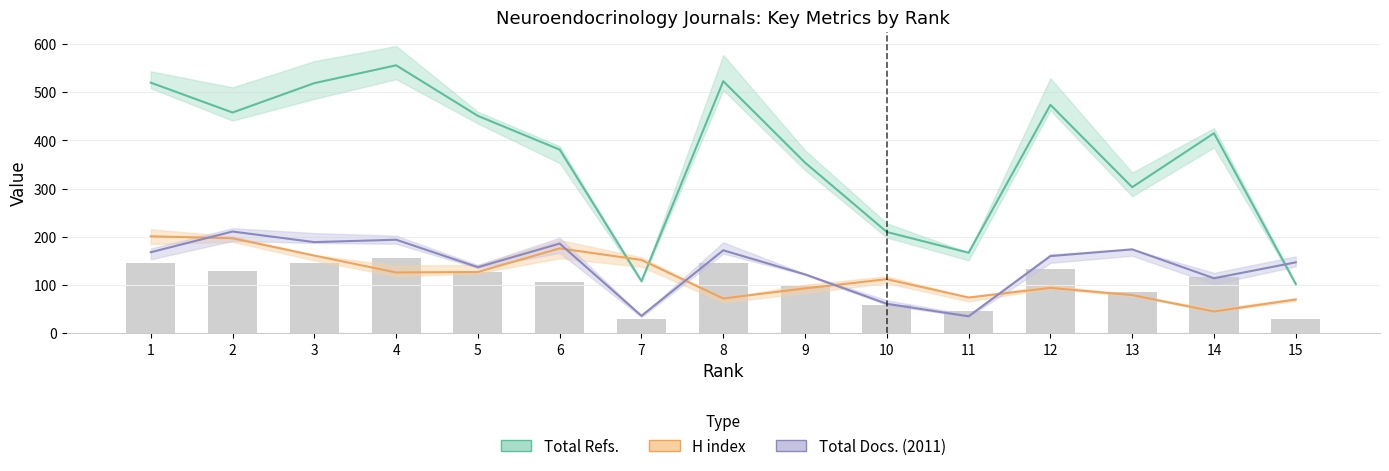

Which series has the largest total across all categories?

Total Refs.